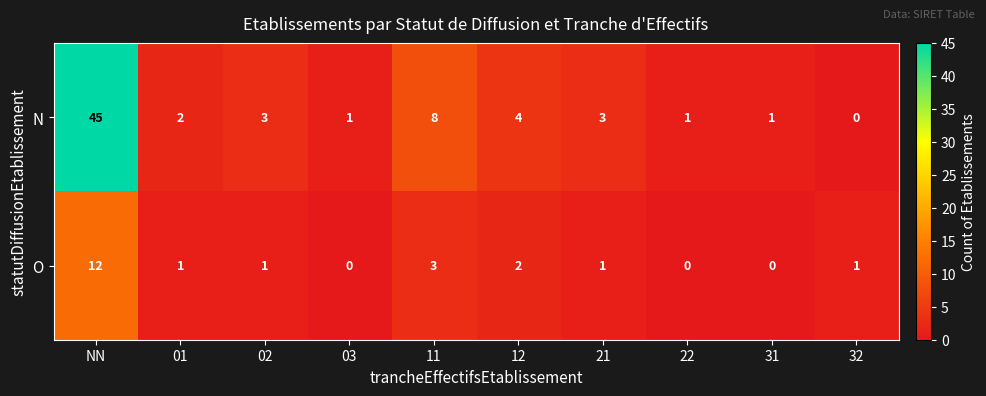

Which series has the largest total across all categories?

N